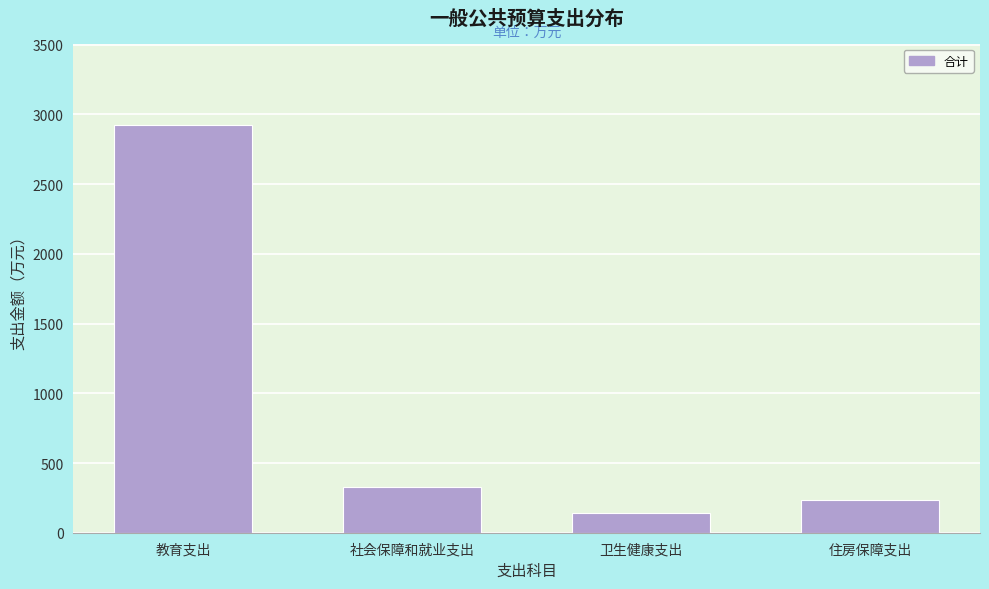

Reading left to right, transcribe all the data shown in this chart.

教育支出=2923.3	社会保障和就业支出=324.6	卫生健康支出=143.2	住房保障支出=233.7